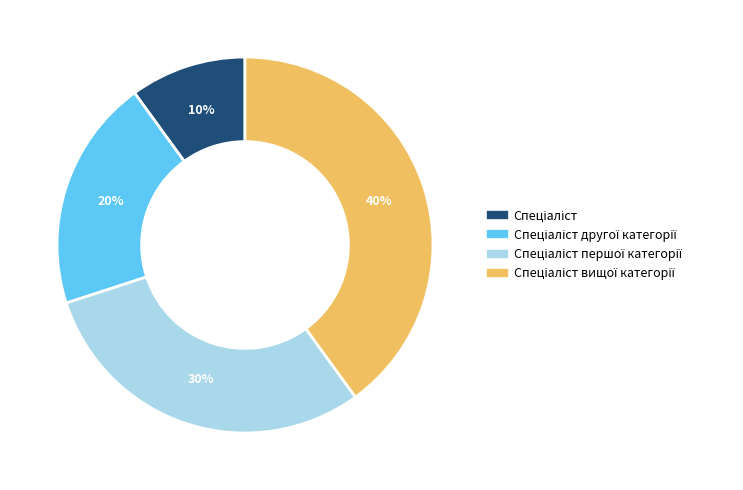

Count the number of slices in the pie.

4